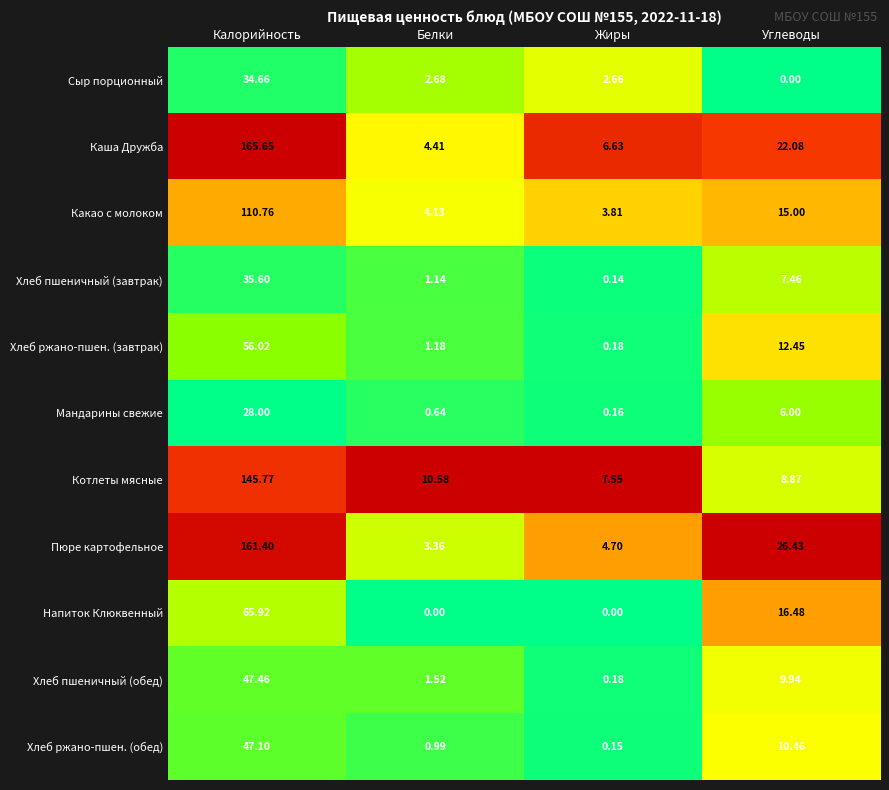

At which label does Сыр порционный reach its minimum?

Углеводы